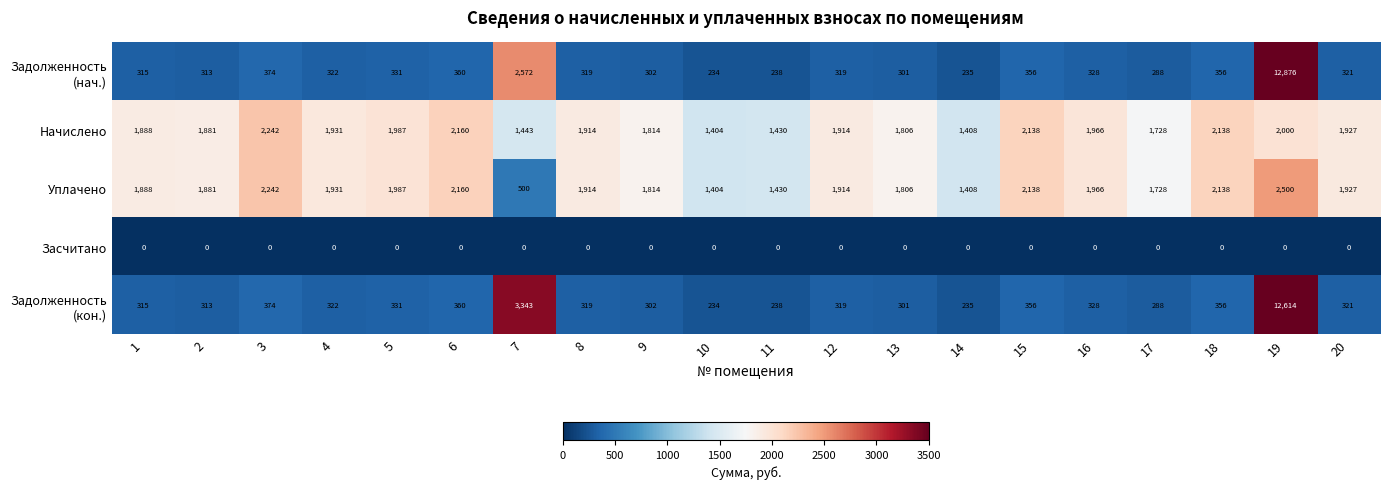

What is the difference between the Начислено values at 17 and 3?

514